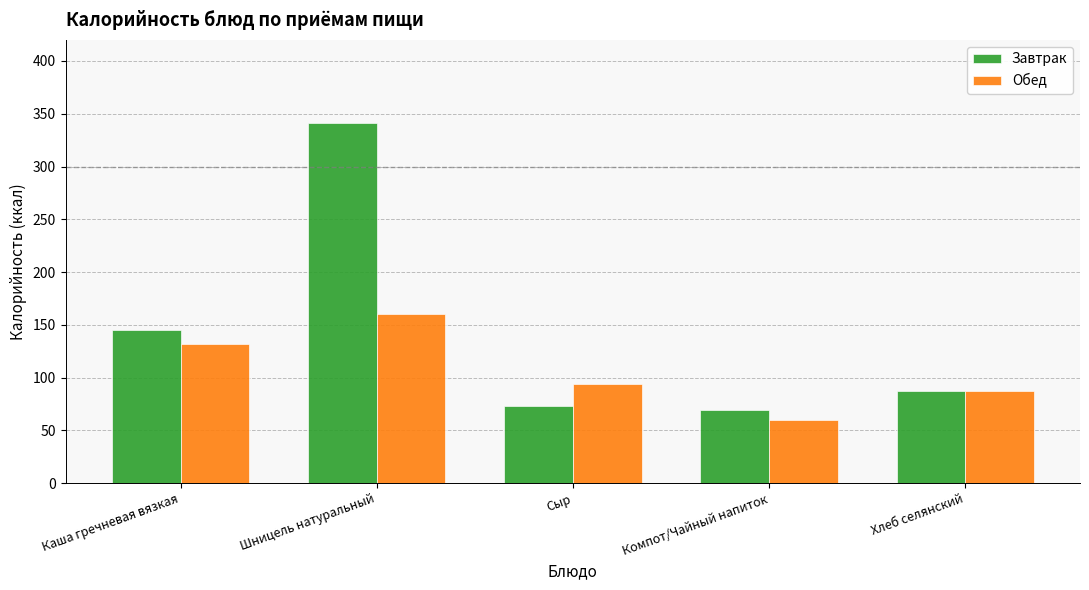

Are the bars horizontal?

No